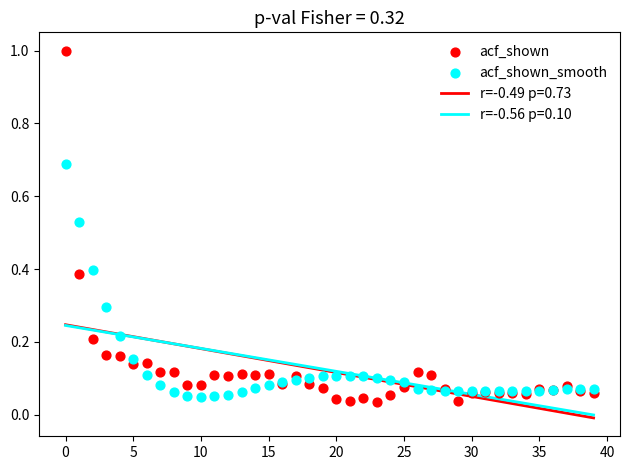

Which series contains the highest Y value?

acf_shown